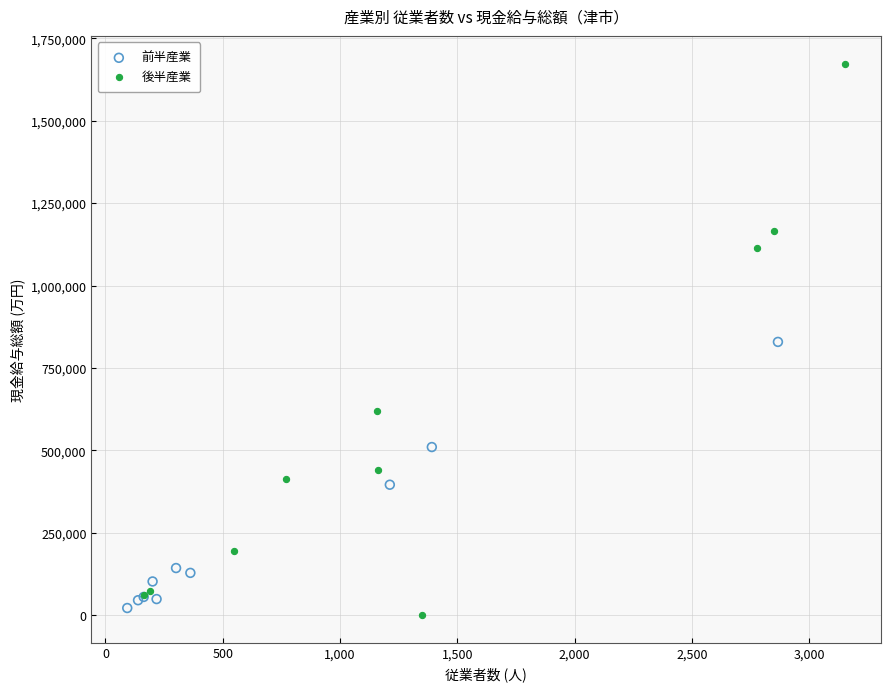

What are all the series names shown in the legend?

前半産業, 後半産業